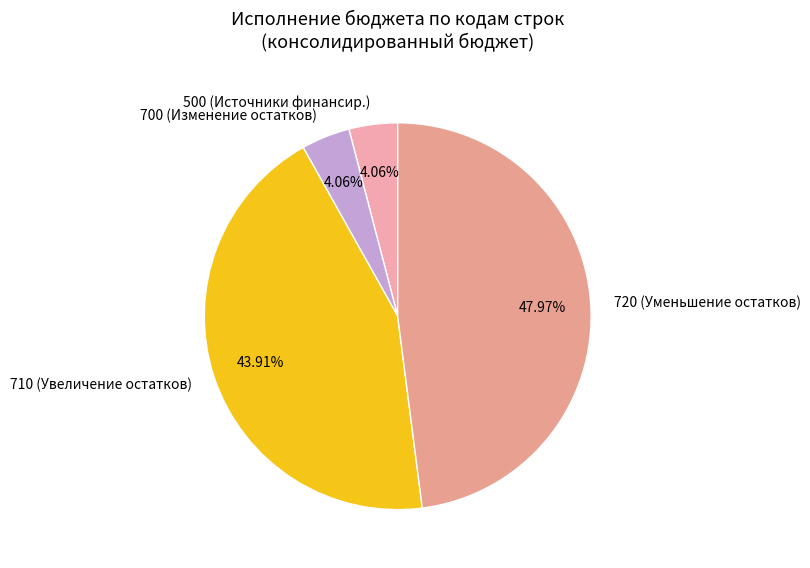

Do 710 (Увеличение остатков) and 720 (Уменьшение остатков) together represent more than half of the pie?

Yes